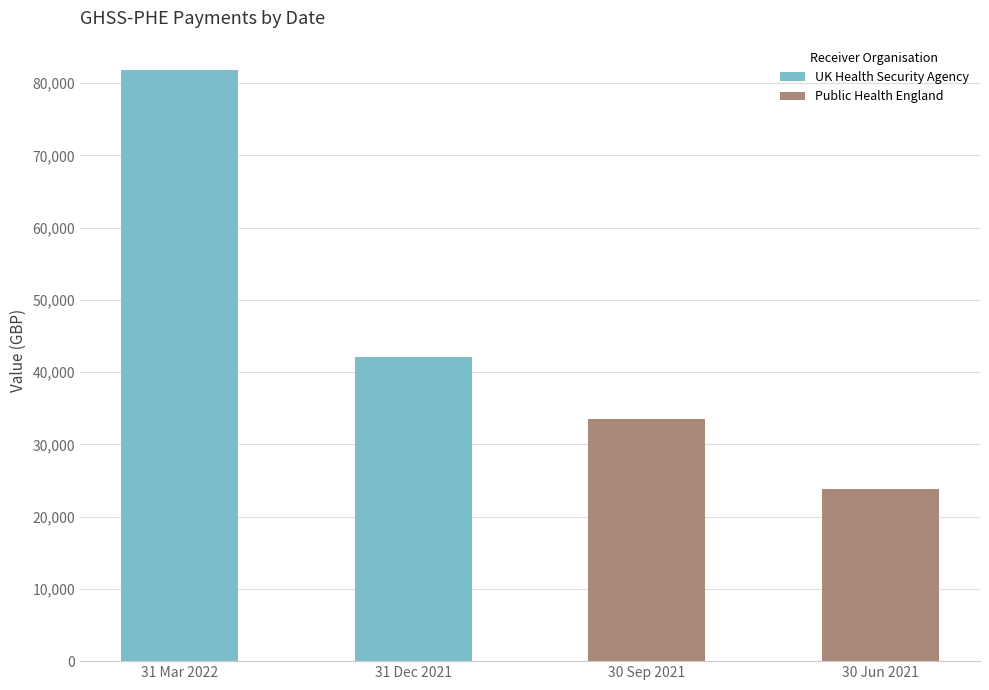

What is the change in value from 31 Dec 2021 to 30 Sep 2021?

-8555.9